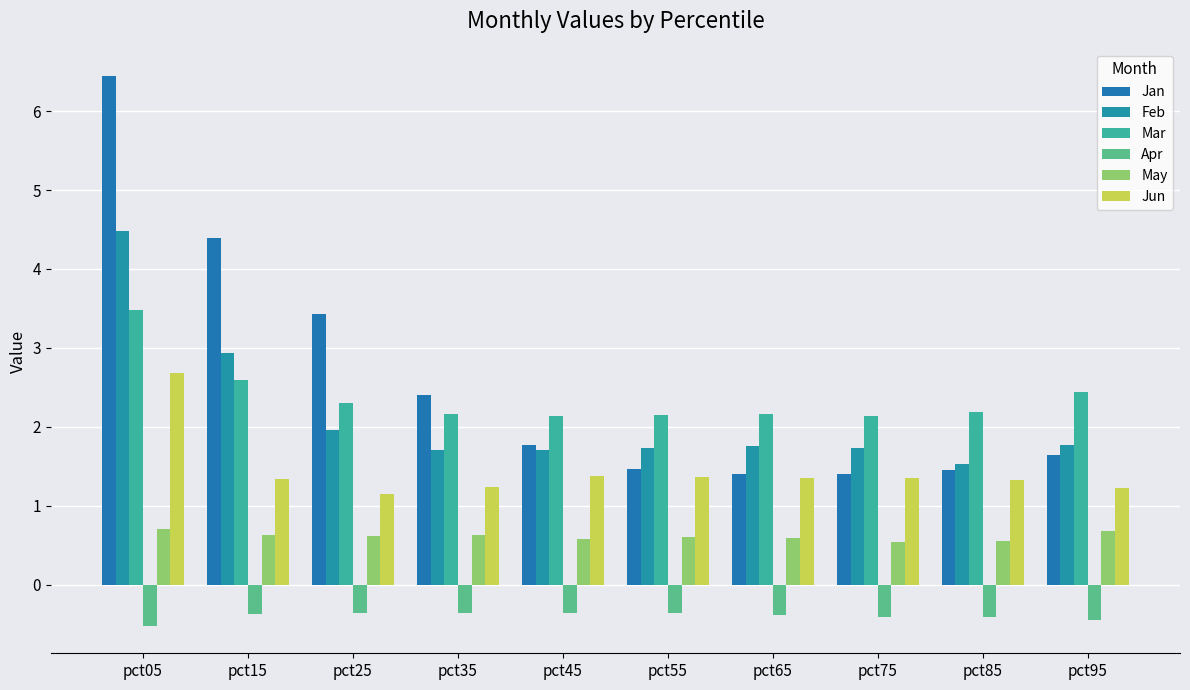

What is the average value of the May series?

0.6